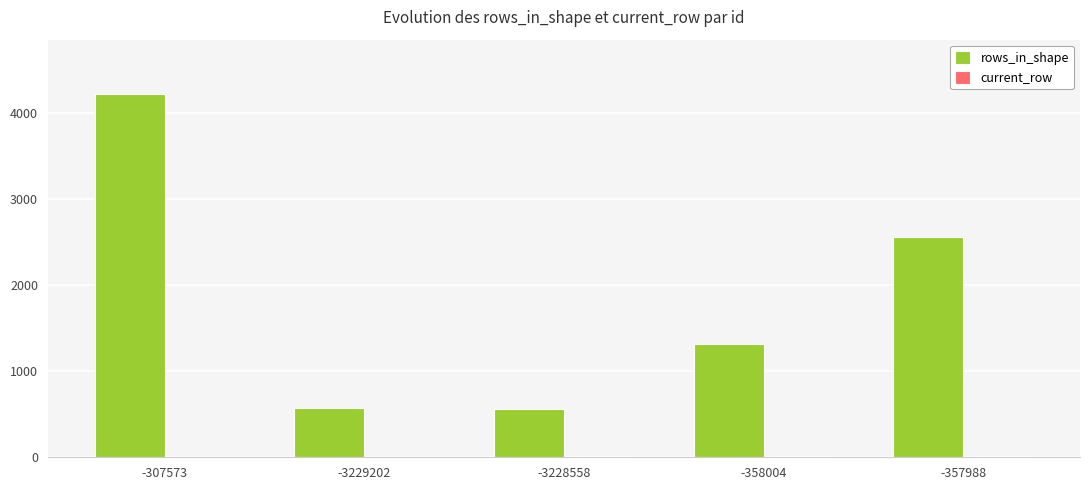

Between -307573 and -358004, which series saw the biggest shift?

rows_in_shape